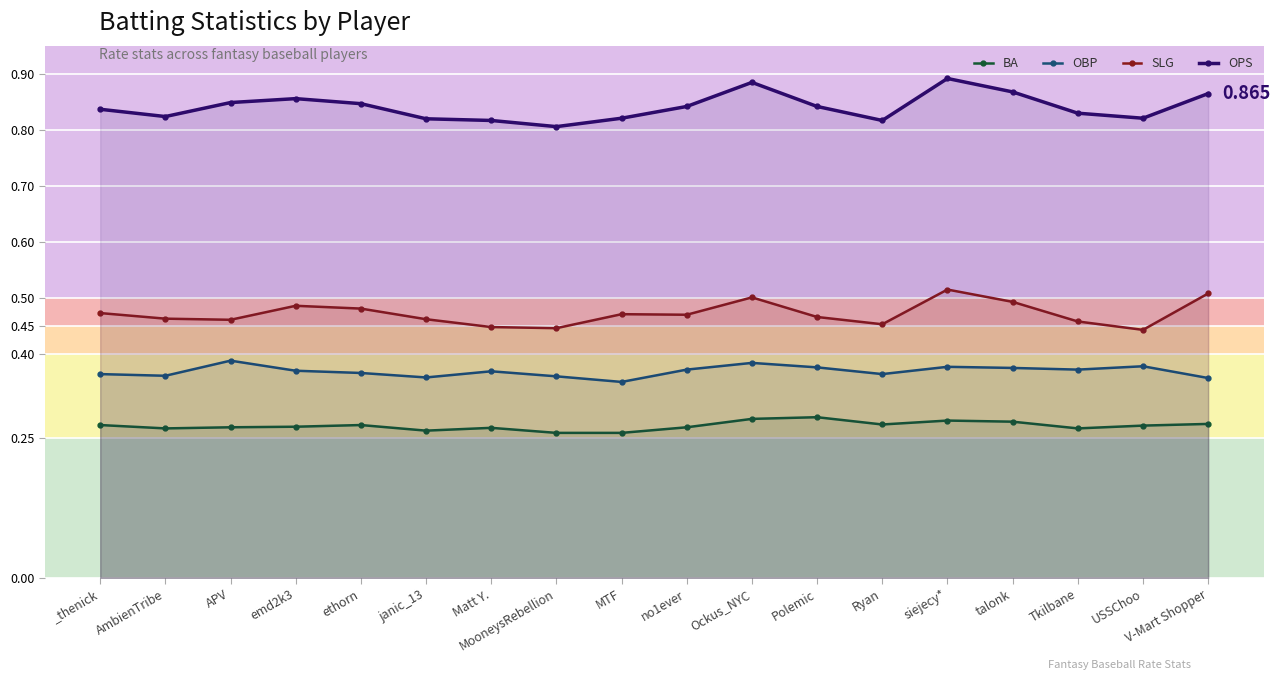

At which category is the sum across all series the highest?

siejecy*